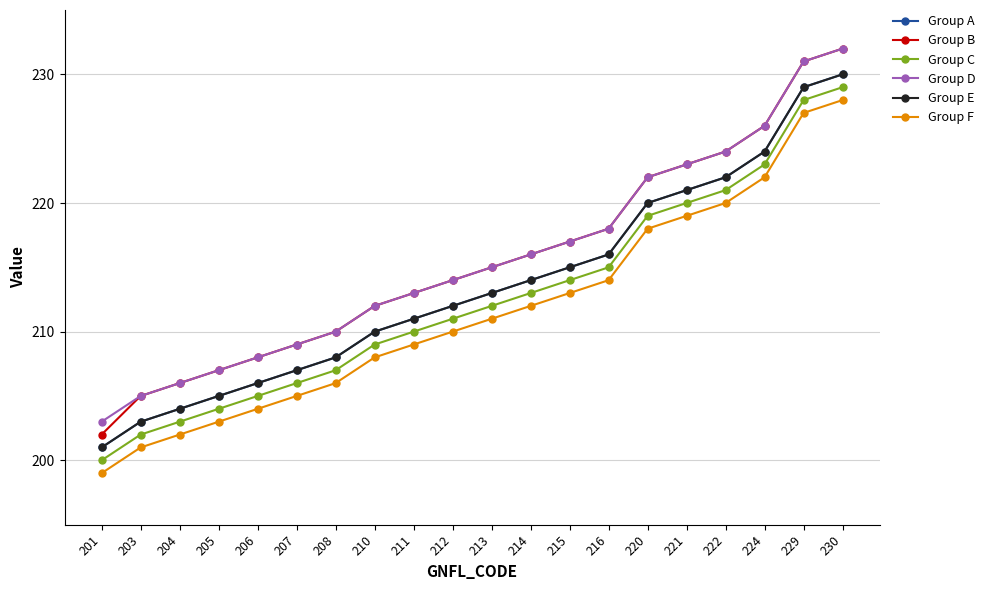

What is the approximate value of Group D at 224?

226